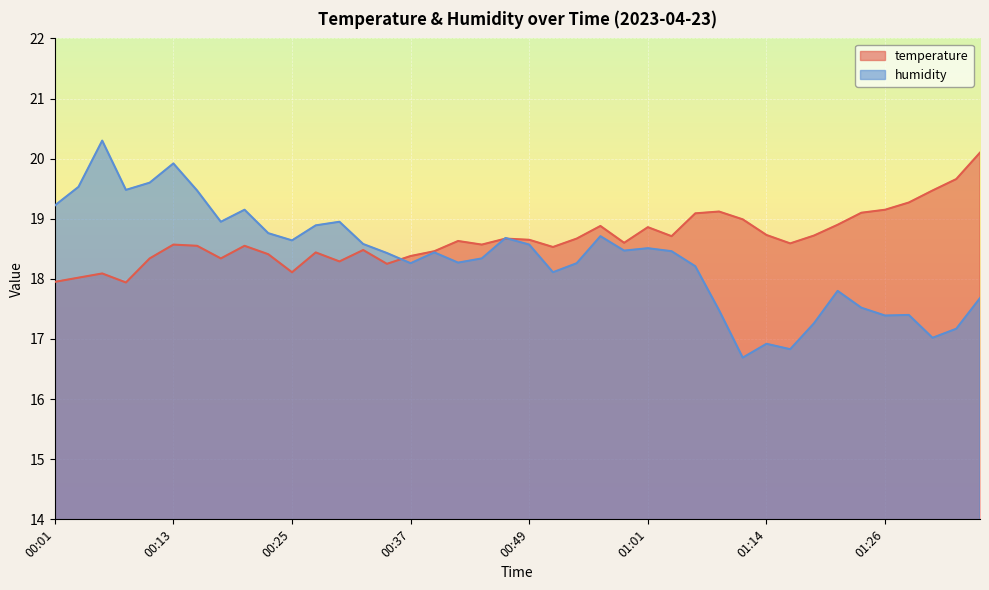

True or false: humidity has a value of 32.1 at 00:08.

False